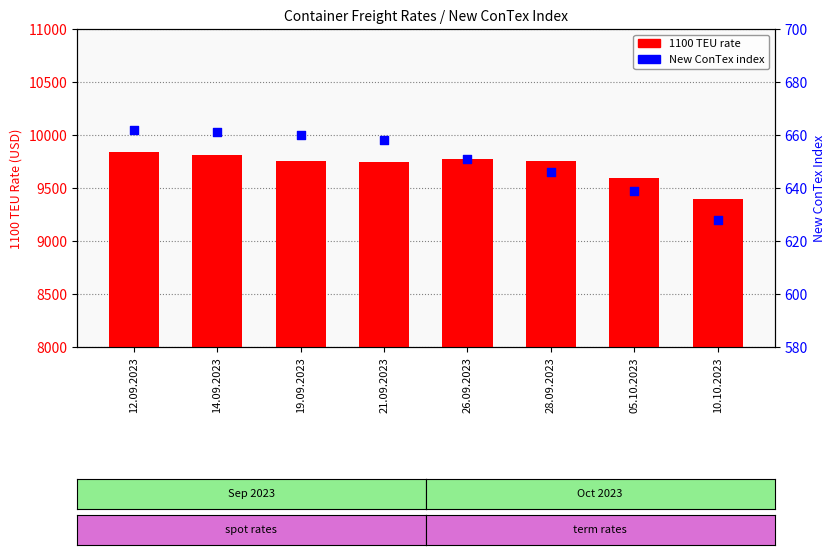

Is the value of 1100 TEU rate at 28.09.2023 greater than the value of New ConTex at 21.09.2023?

Yes